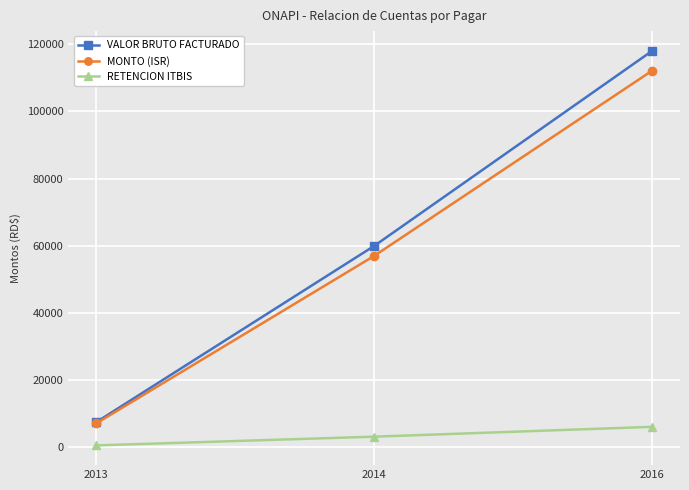

What is the value of the MONTO (ISR) point at the 3rd from the left?

112195.0